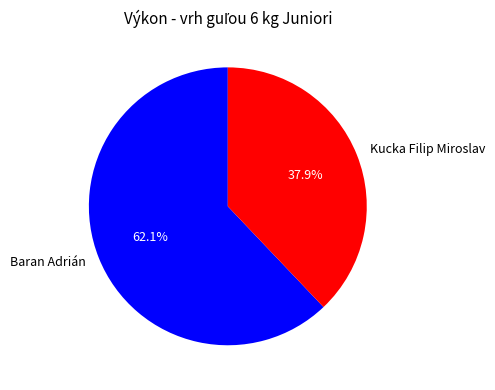

Count the number of slices in the pie.

2